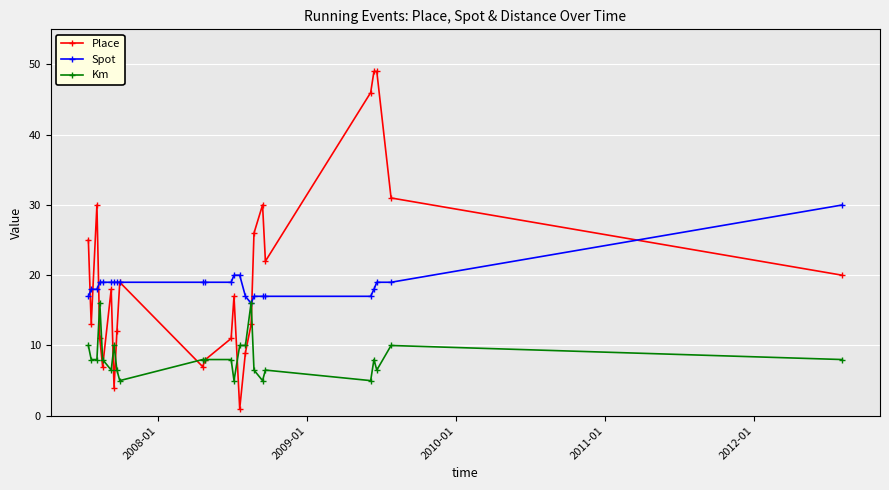

How many series are shown in this chart?

3